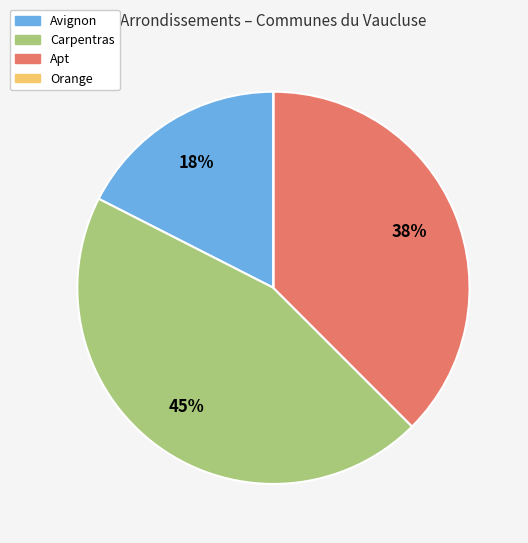

Does any single category account for the majority?

No